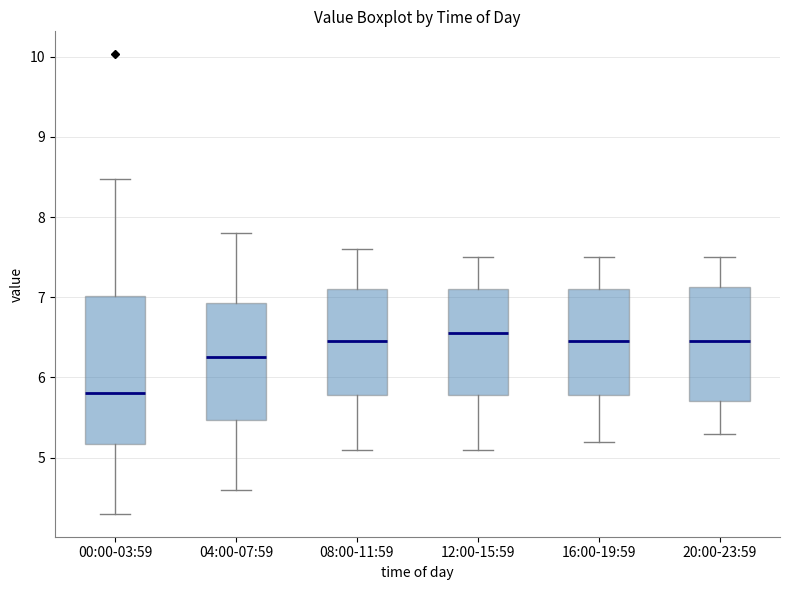

Comparing the boxes themselves (not the whiskers), which one is the tallest?

00:00-03:59